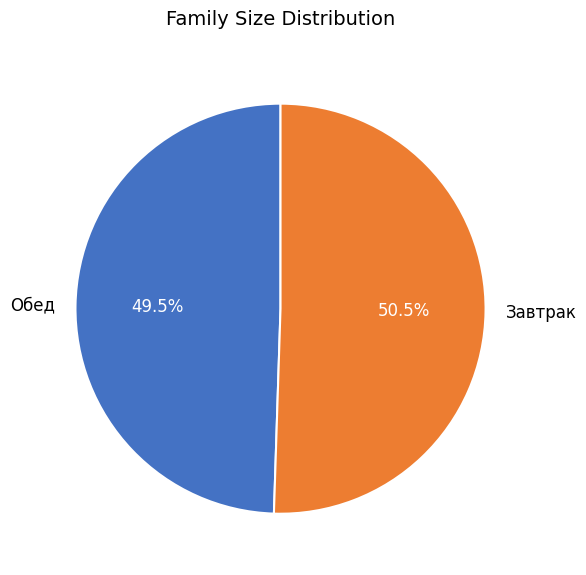

Rank the categories by value from highest to lowest.

Завтрак, Обед